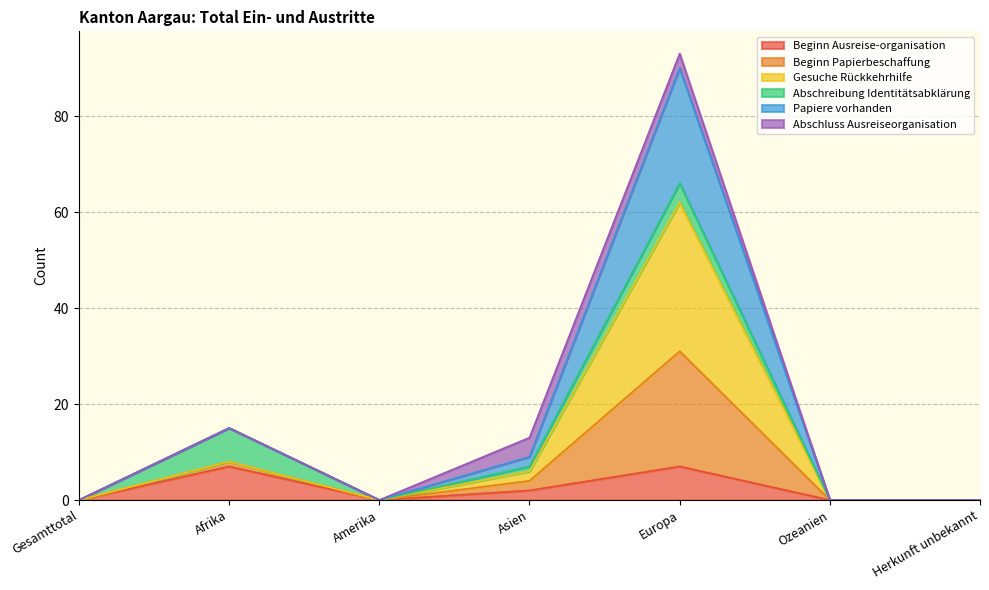

What is the label of the 1st point from the left?

Gesamttotal